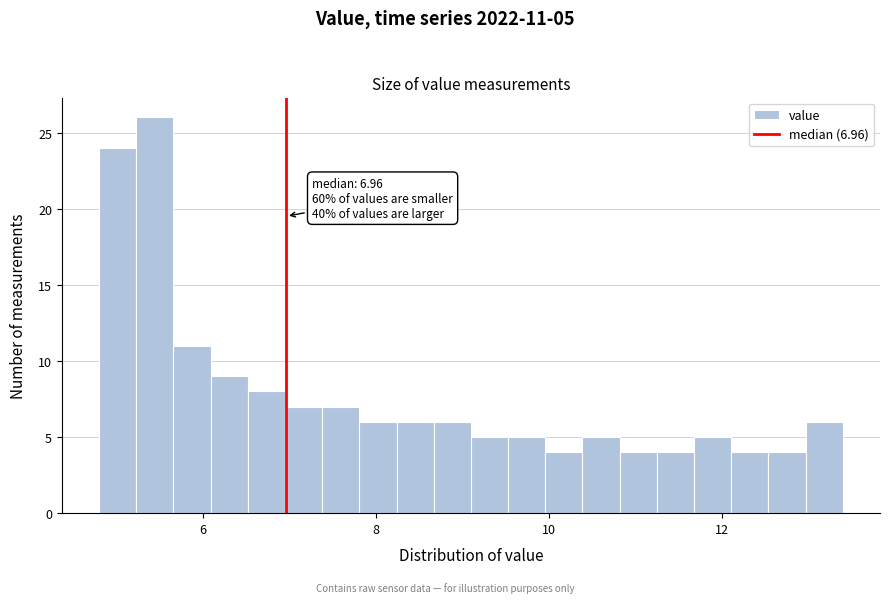

Read against the x-axis, roughly where is the centre of the tallest bar?

5.4